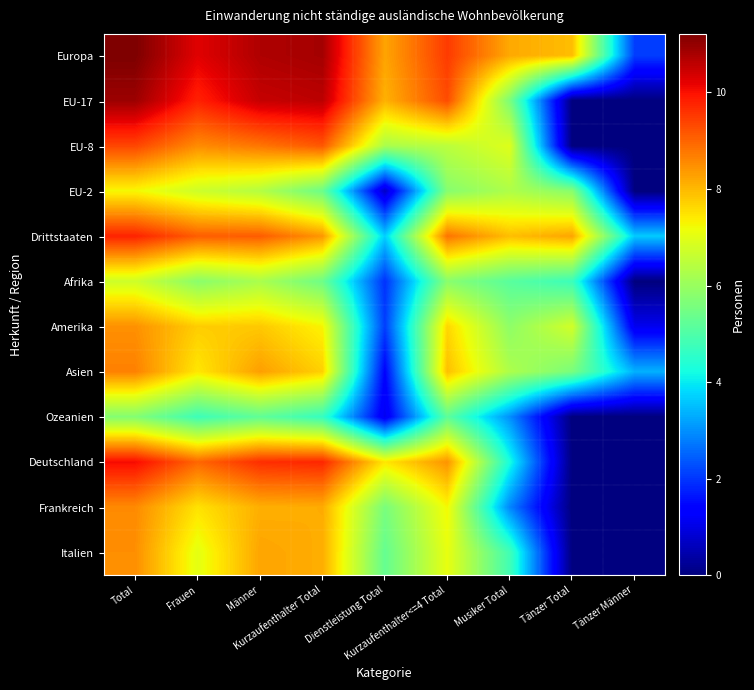

Which label corresponds to the smallest value in the chart?

Tänzer Total